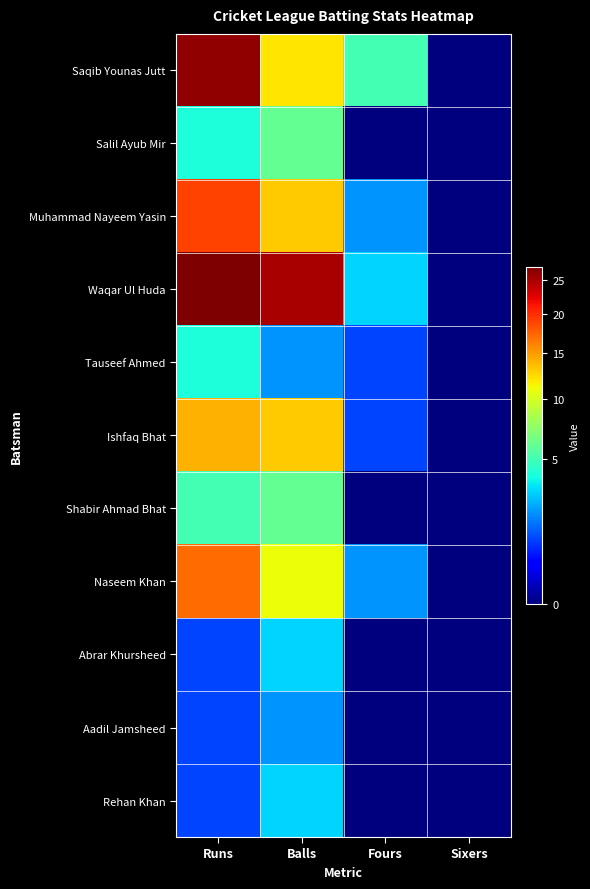

Which series has the widest spread of values?

Waqar Ul Huda